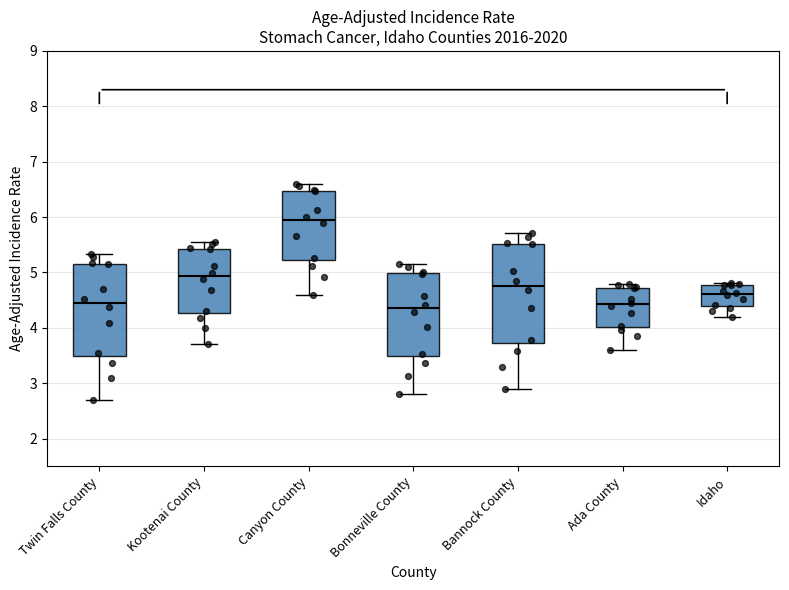

Which box is the tallest, from its lower edge to its upper edge?

Bannock County